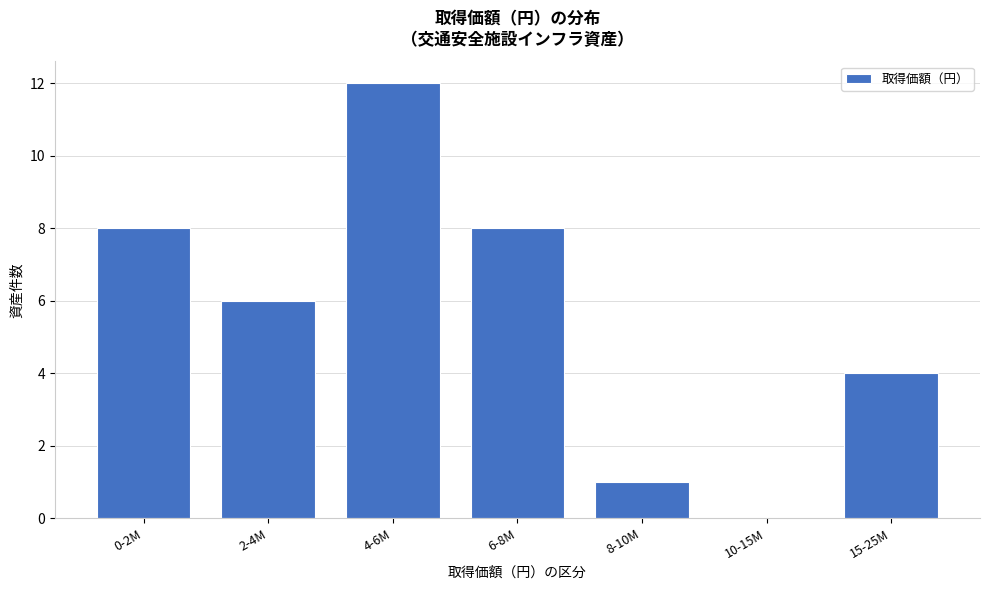

Reading left to right, transcribe all the data shown in this chart.

0-2M=8	2-4M=6	4-6M=12	6-8M=8	8-10M=1	10-15M=0	15-25M=4